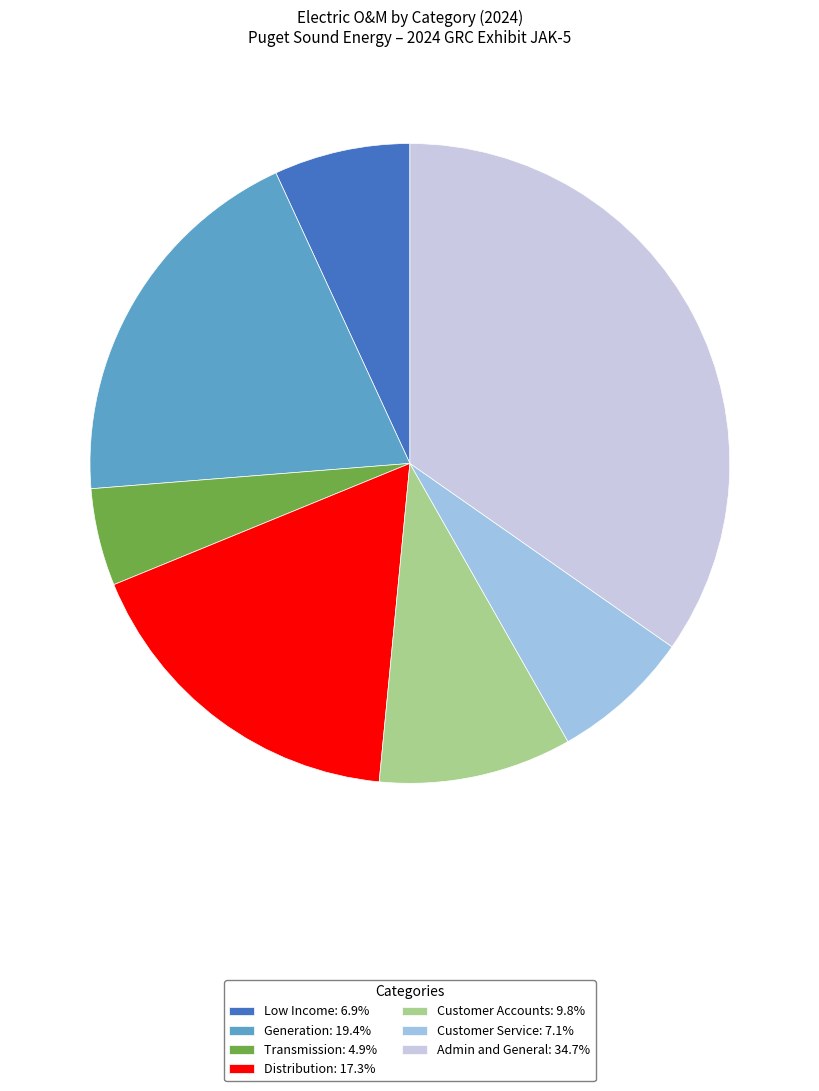

Count the number of slices in the pie.

7